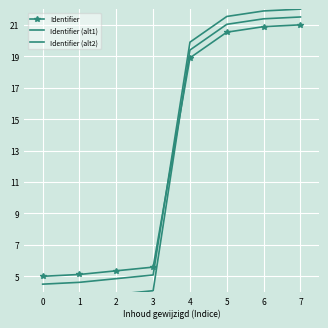

Rank the series at 4 from lowest to highest value.

Identifier, Identifier (alt1), Identifier (alt2)